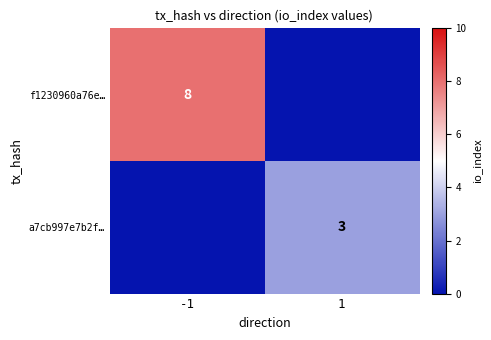

The value of f1230960a76e… at -1 is 2. True or false?

False